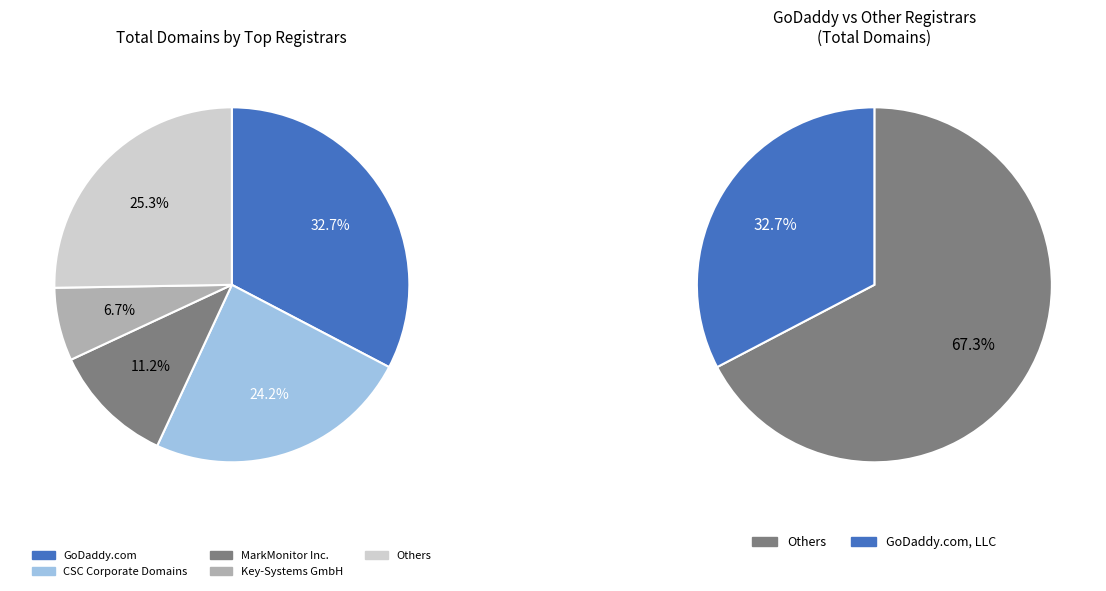

Does Name.com, Inc. represent more than half of the total?

No